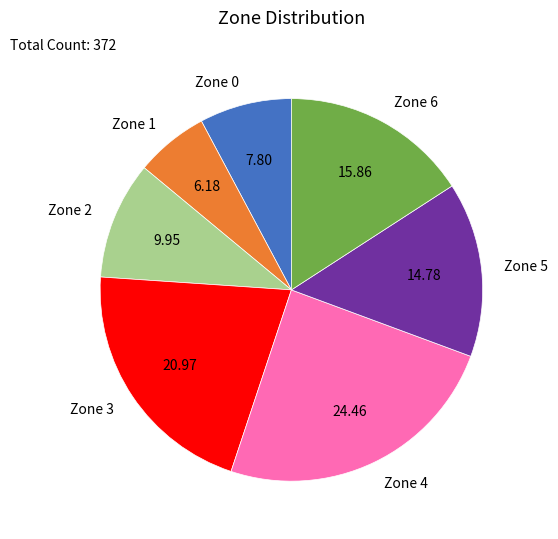

Is there any slice that represents more than half of the pie?

No